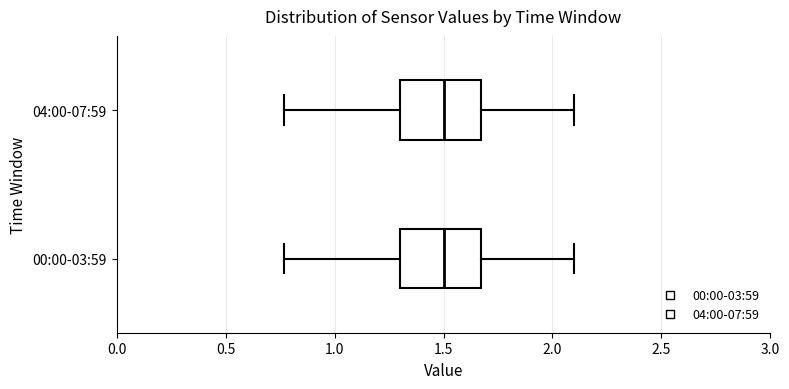

Reading bottom to top, read every box against the x-axis: the position of its median line, the range the box covers, and the ends of its whiskers. The values are not printed on the chart, so give them approximately, as read against the axis.

00:00-03:59: median 1.50, box 1.30 to 1.65, whiskers 0.75 to 2.10
04:00-07:59: median 1.50, box 1.30 to 1.65, whiskers 0.75 to 2.10